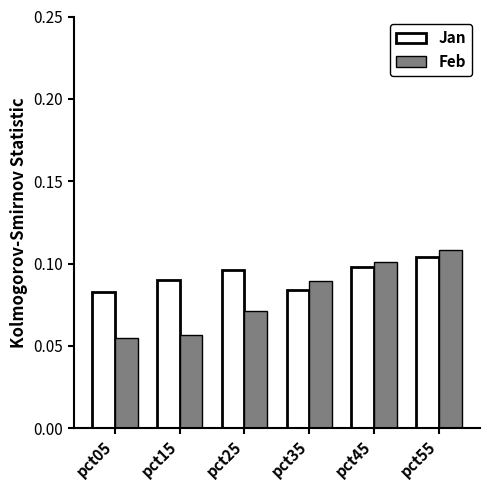

Between pct35 and pct45, which series saw the biggest shift?

Jan